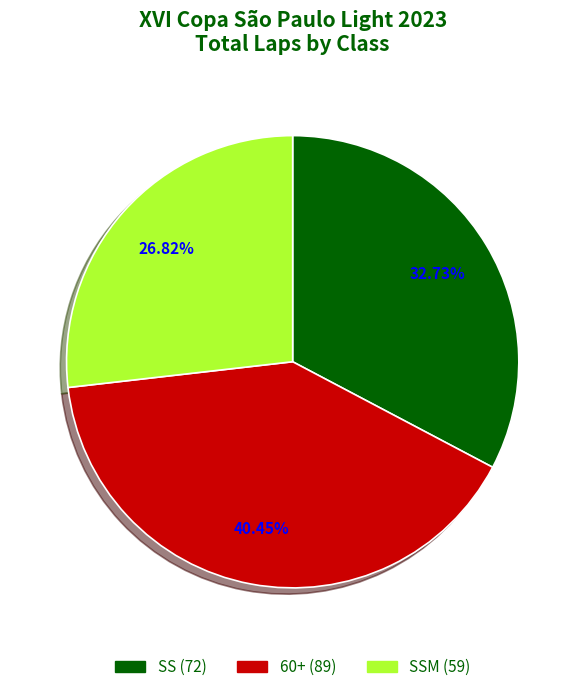

Does any single category account for the majority?

No